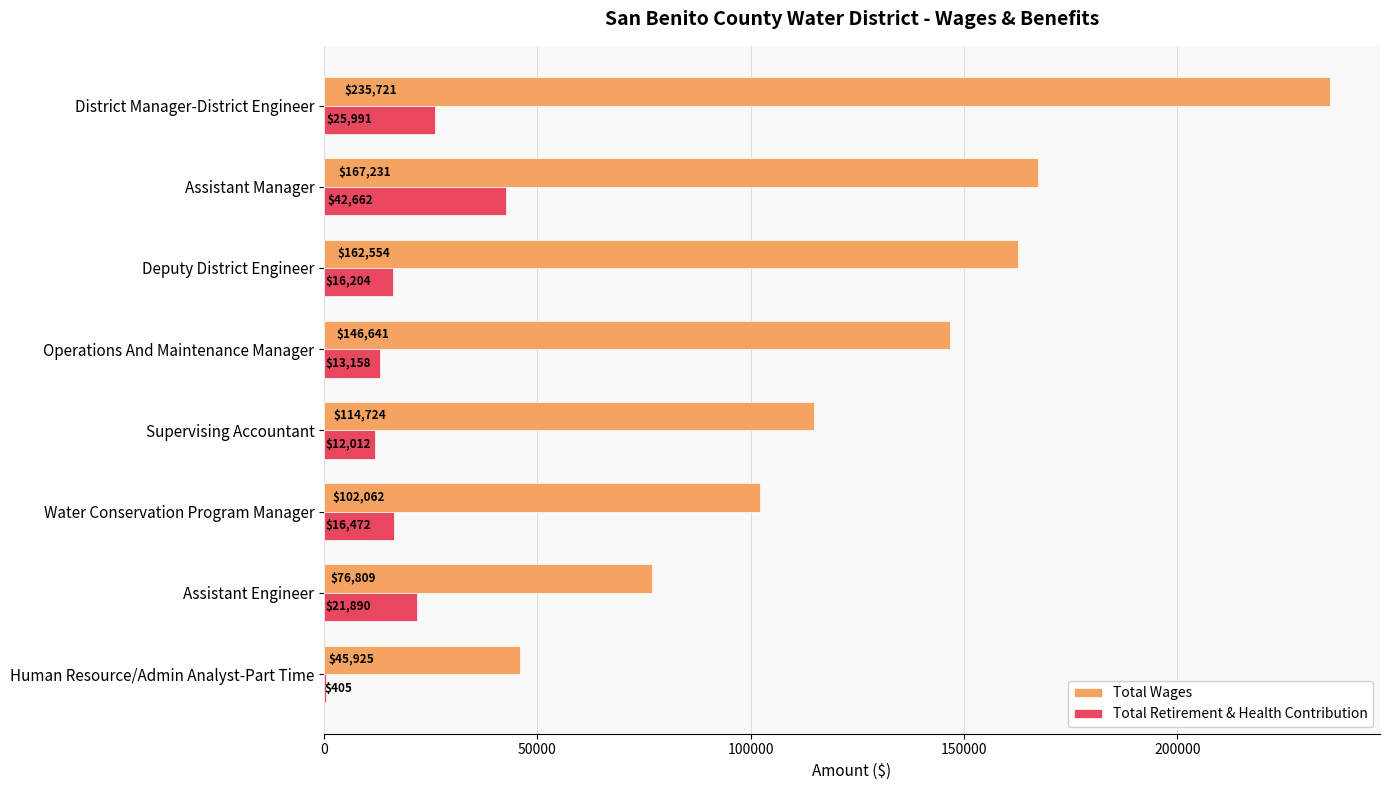

How many categories are shown in the chart?

8